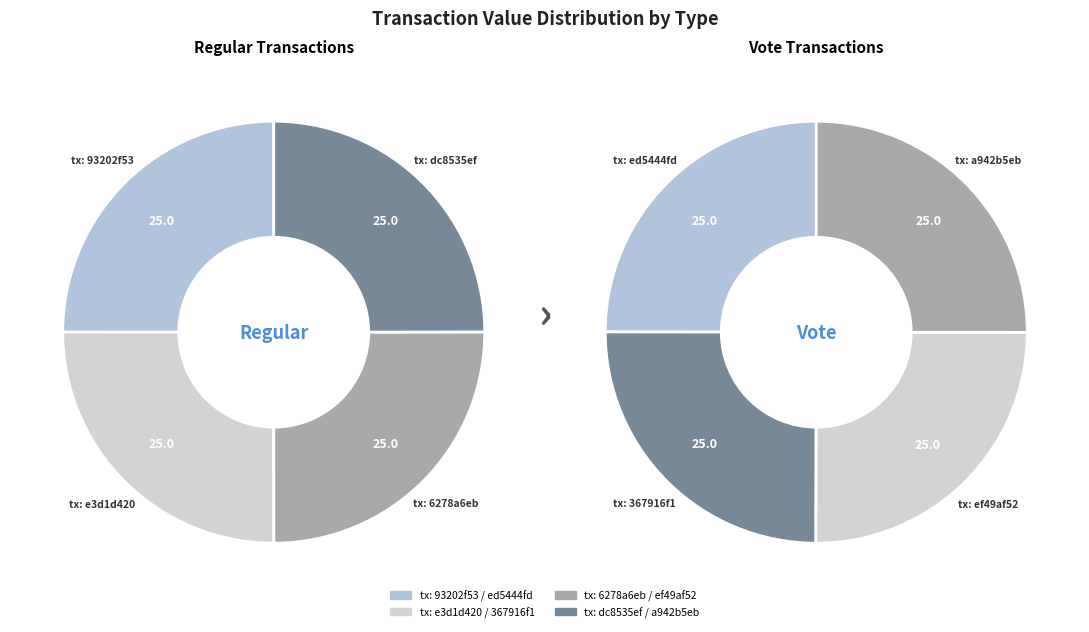

How many segments does this pie chart have?

4